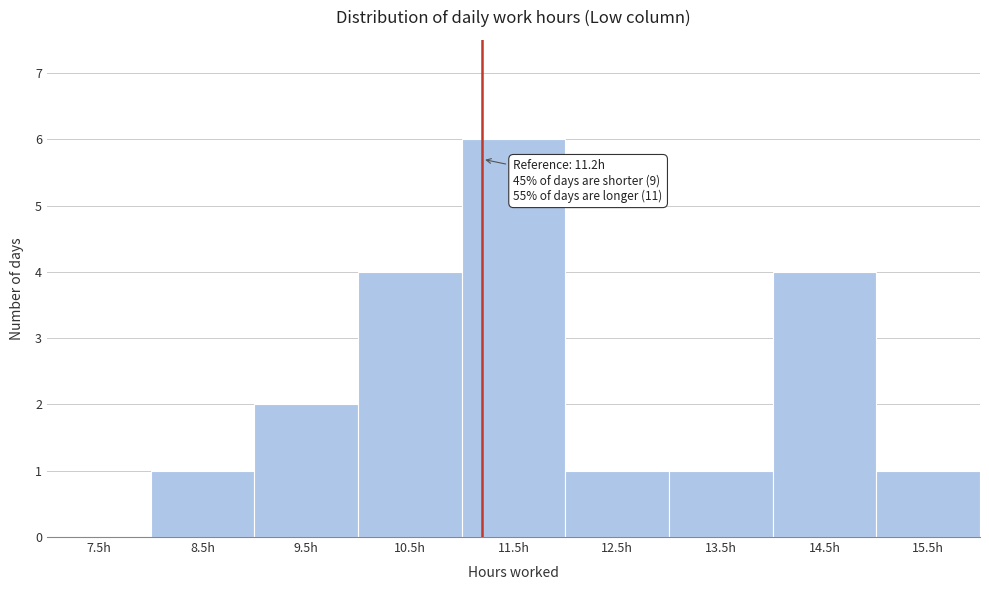

Which range on the x-axis has the tallest bar?

11 to 12